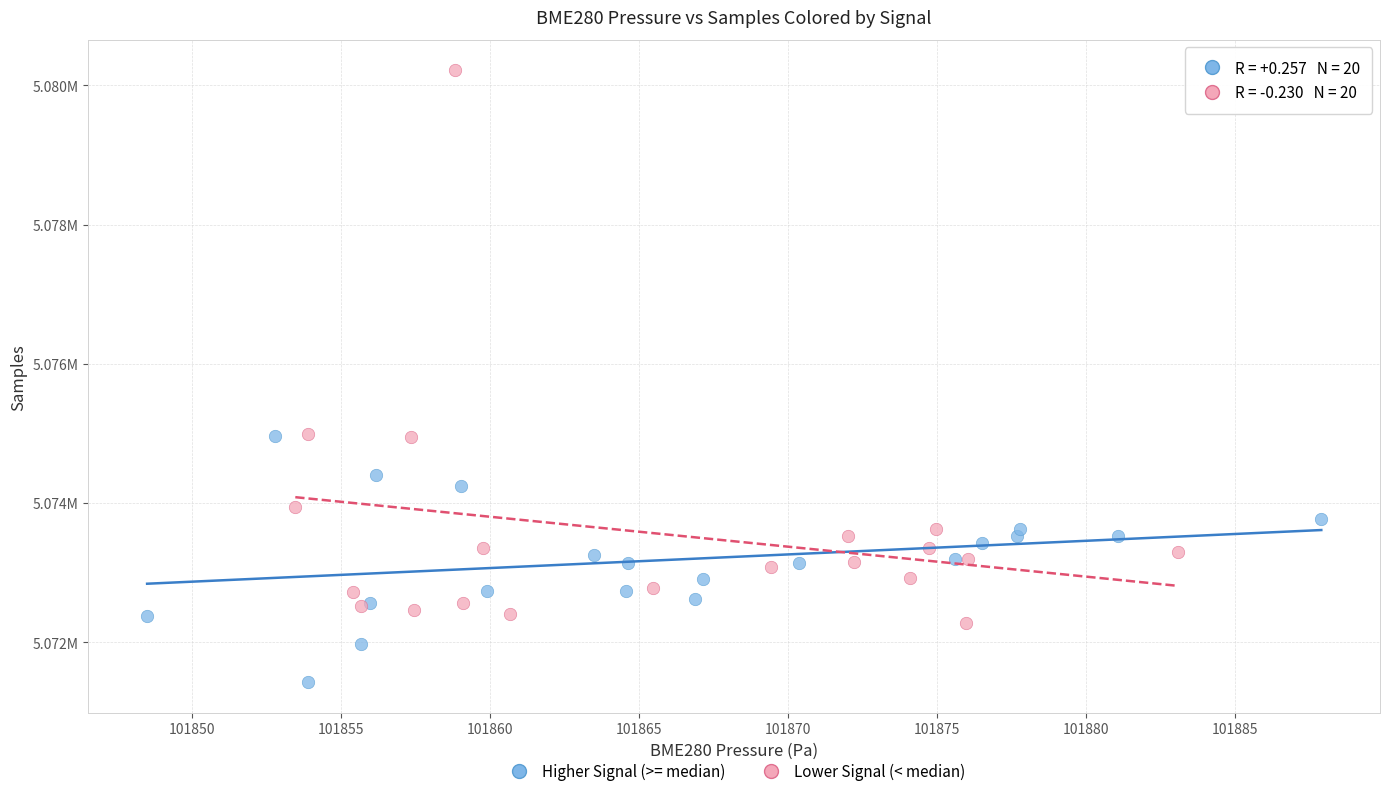

What are all the series names shown in the legend?

Higher Signal (>= median), Lower Signal (< median)